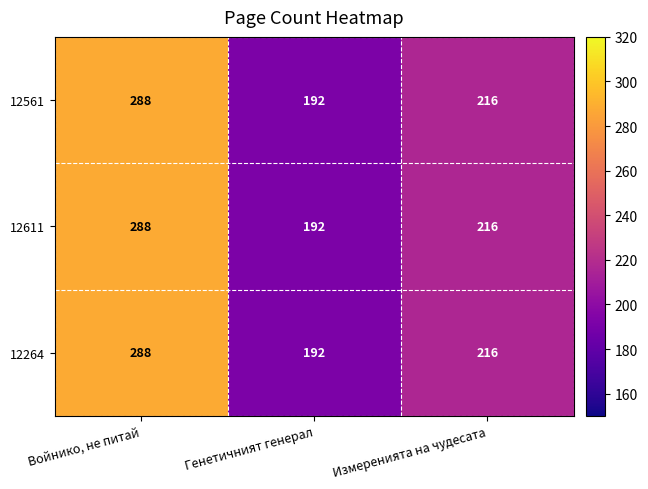

What is the smallest value displayed?

192